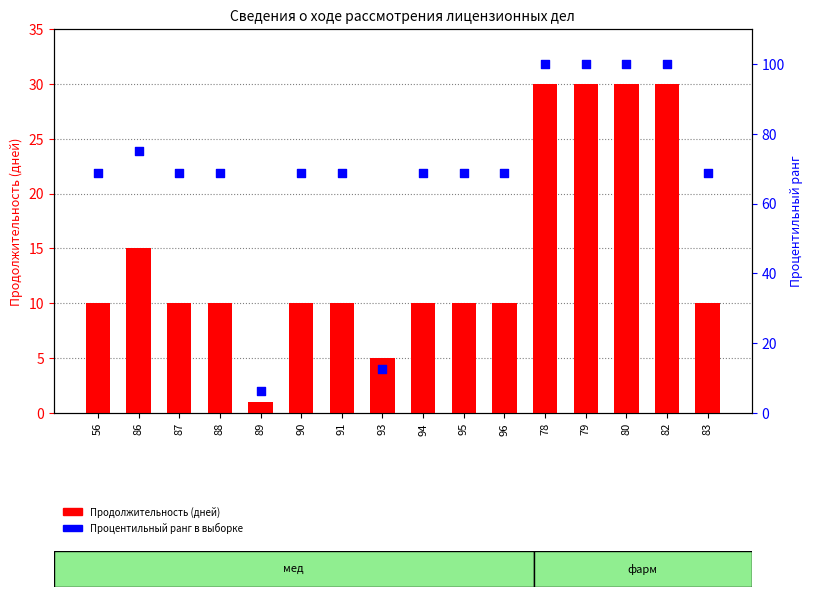

At how many categories does at least one series exceed 11?

15